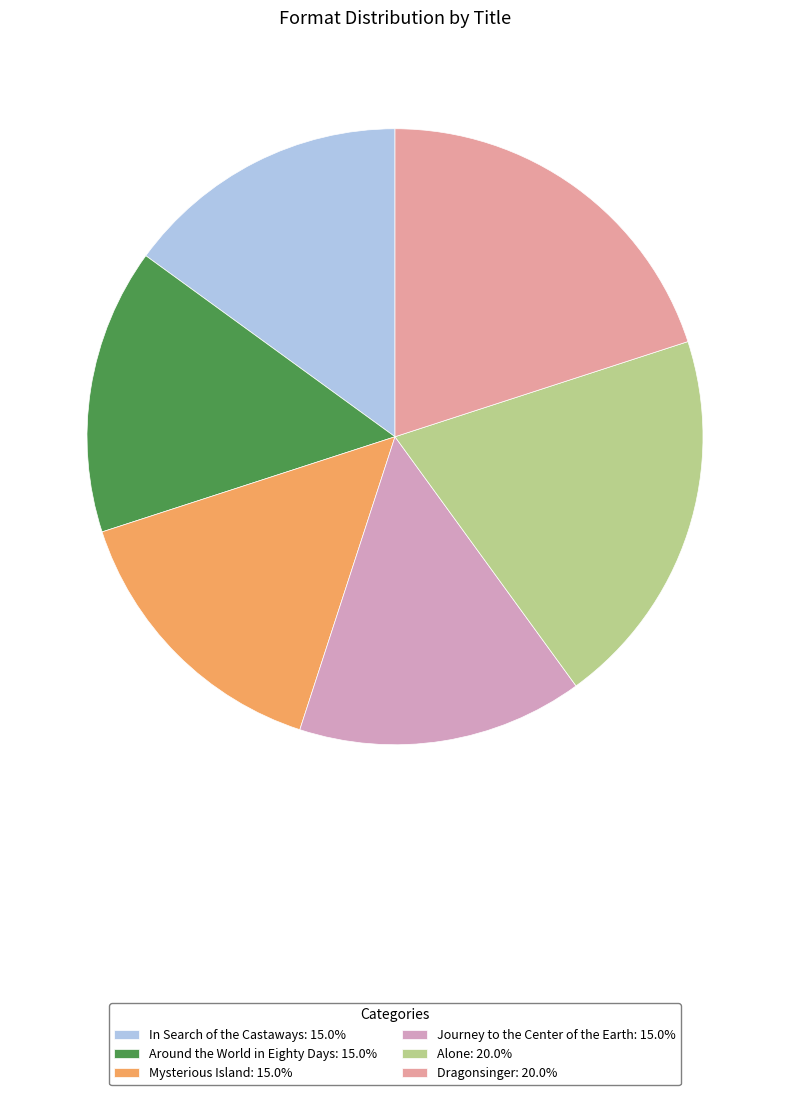

To the nearest percent, what percentage of the pie is Dragonsinger?

20%